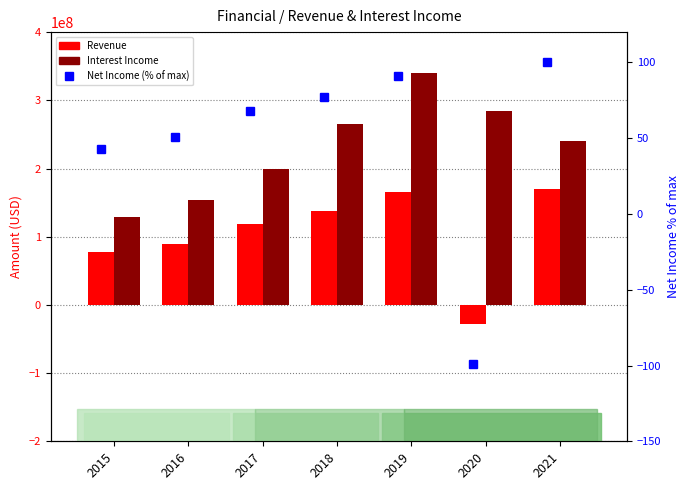

At 2020, list the series in order from largest to smallest.

Interest Income, Net Income (% of max), Revenue